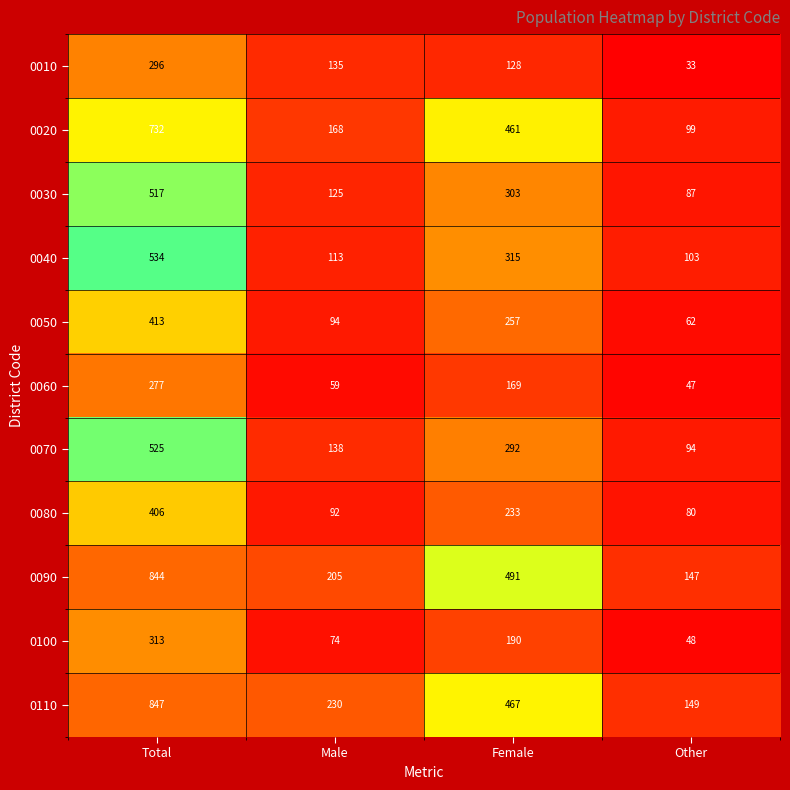

What is the difference between the maximum and minimum values in the 0050 series?

351